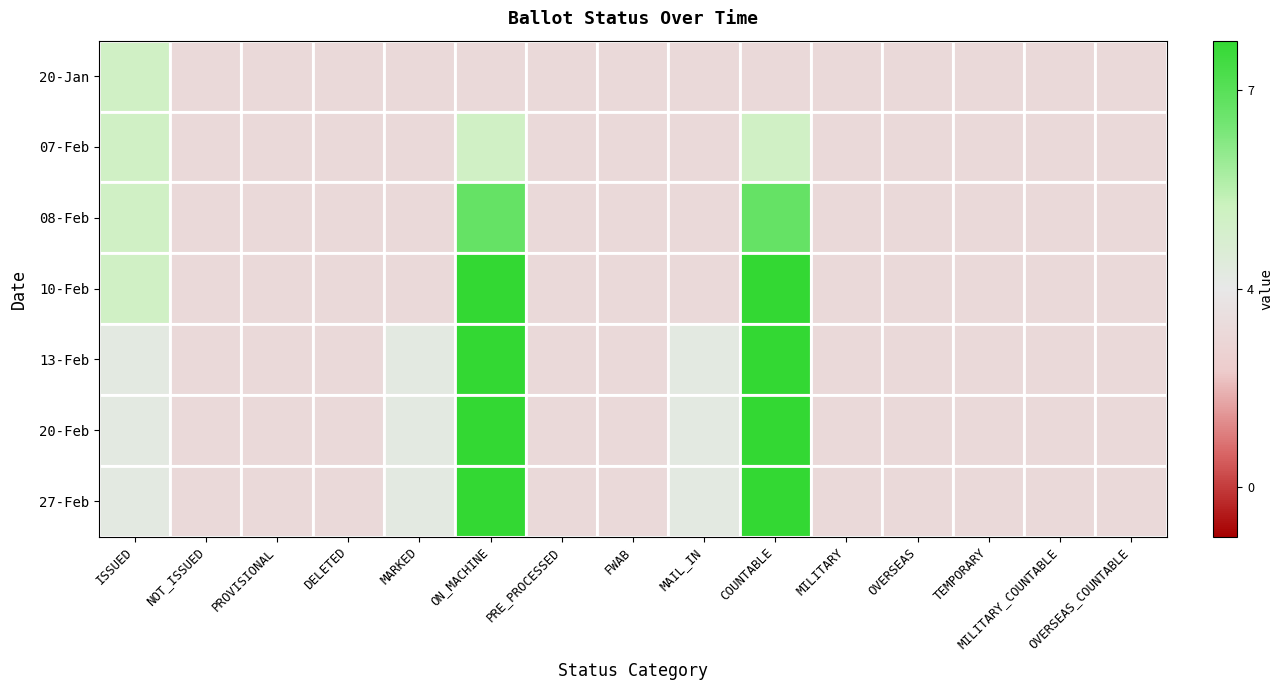

At how many categories does at least one series exceed 2?

2